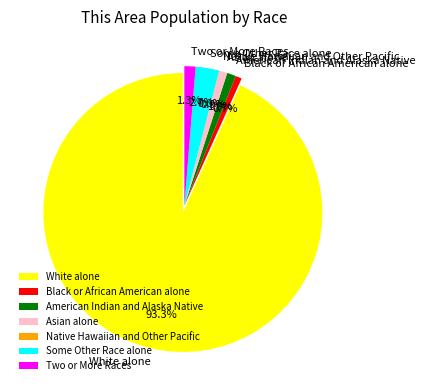

Count the number of slices in the pie.

7